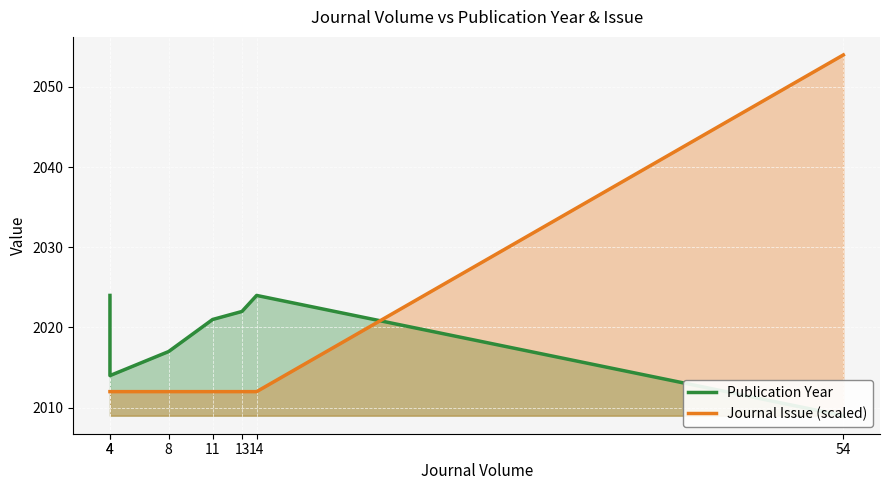

Which category has the highest value across all series?

54